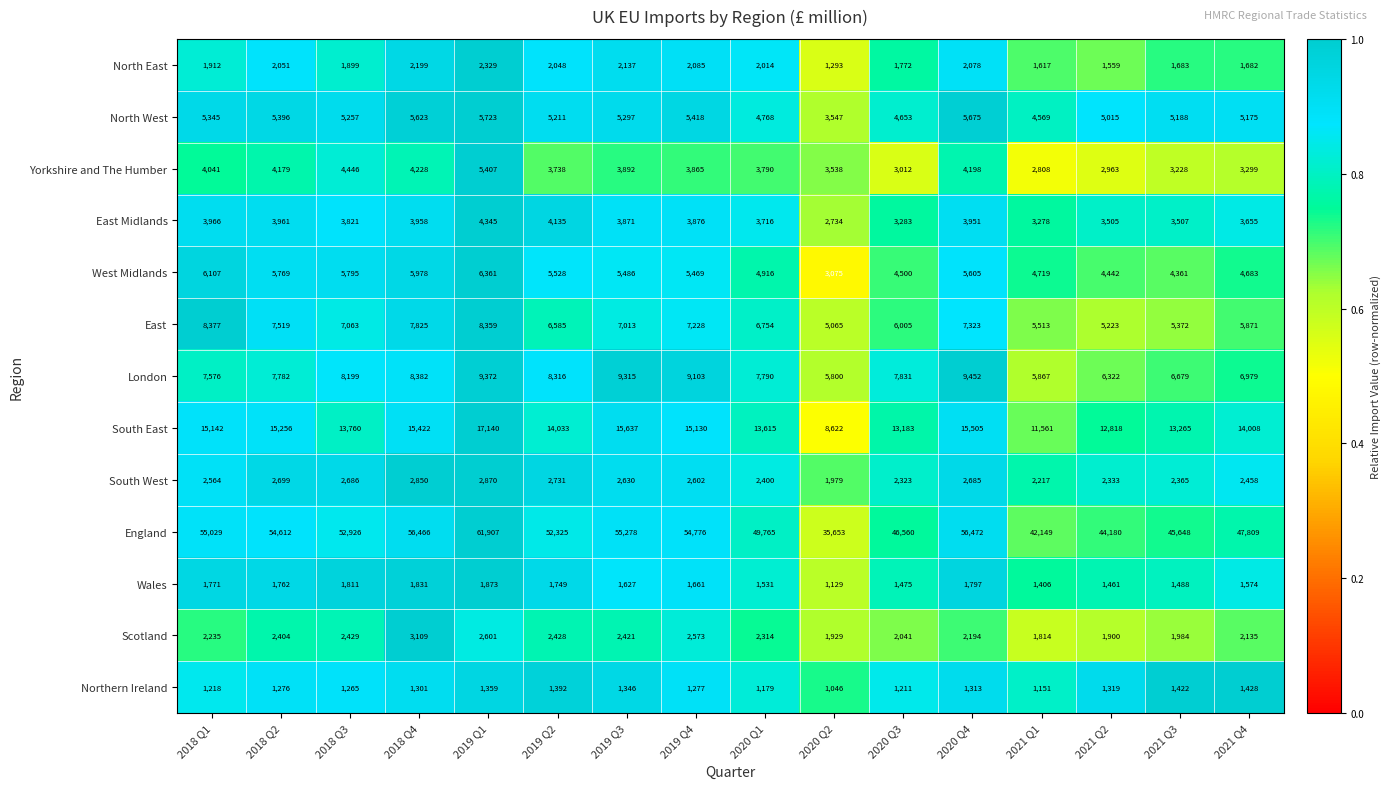

What is the total value across all series at 2018 Q2?

114666